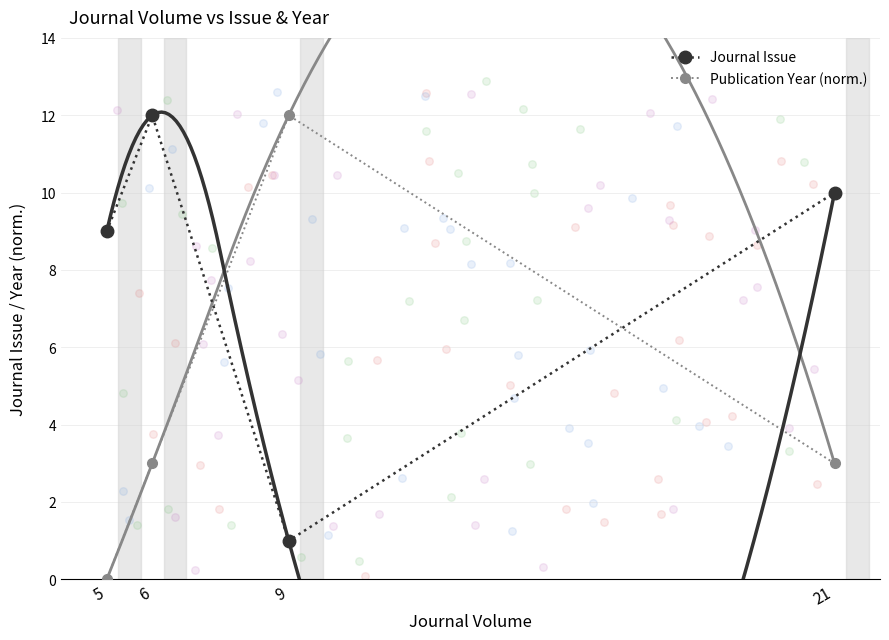

Which series has the largest Y range (max minus min)?

Publication Year (norm.)